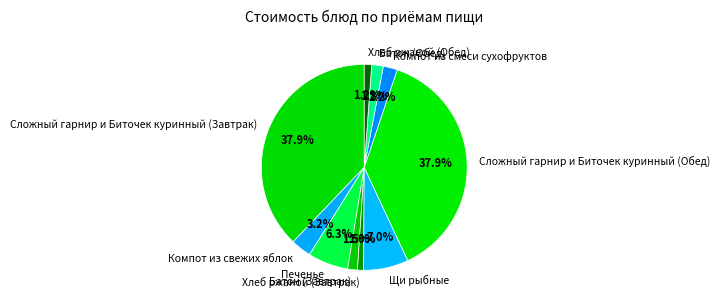

To the nearest percent, what percentage of the pie is Сложный гарнир и Биточек куринный (Обед)?

38%